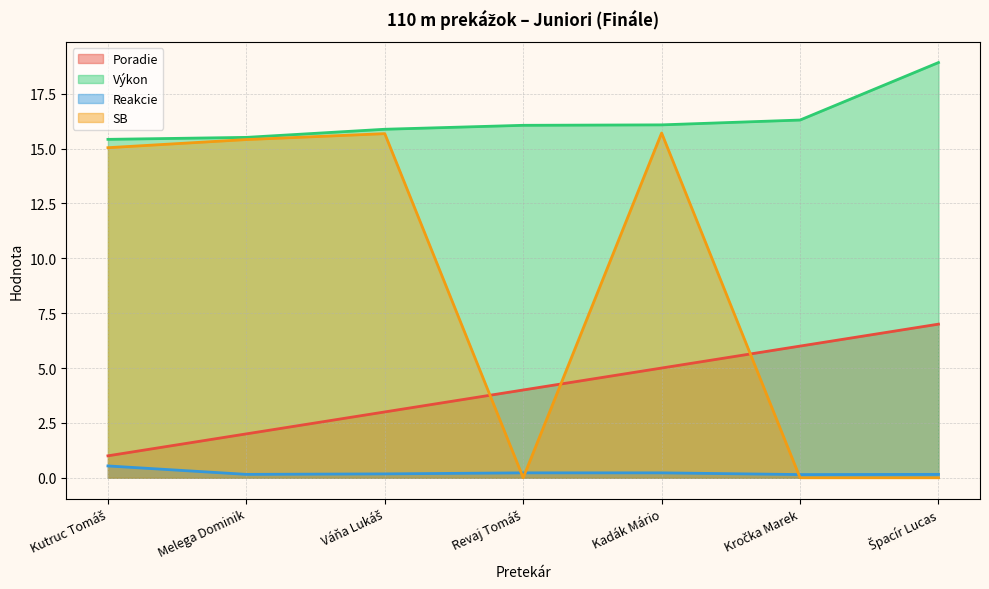

What are all the series names shown in the legend?

Poradie, Výkon, Reakcie, SB